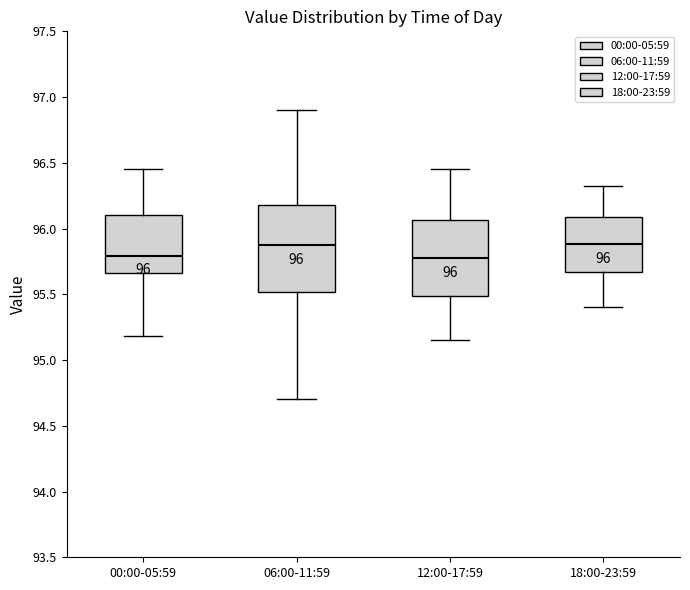

Which box is the tallest, from its lower edge to its upper edge?

06:00-11:59